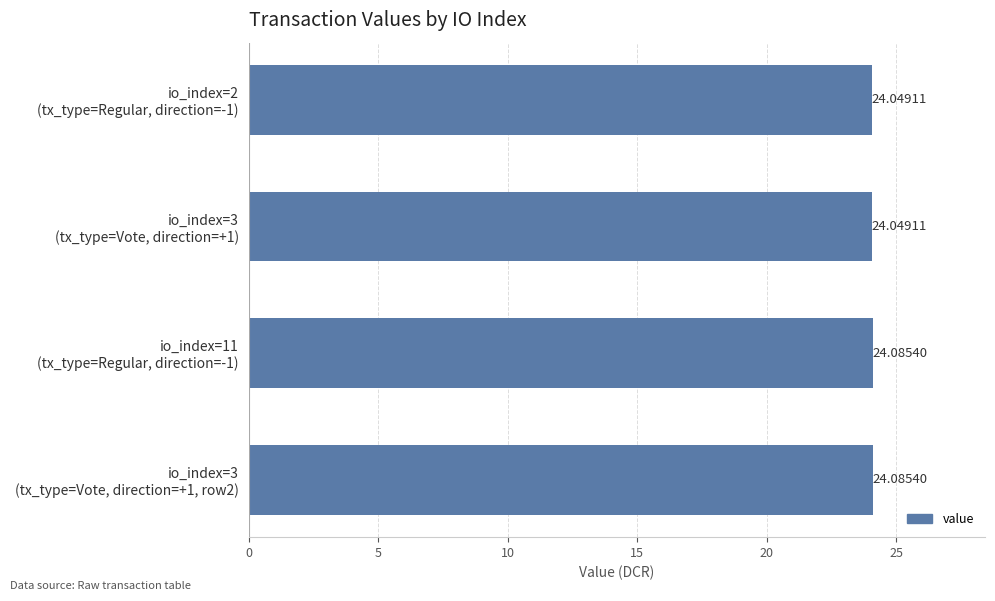

What is the average value?

24.1